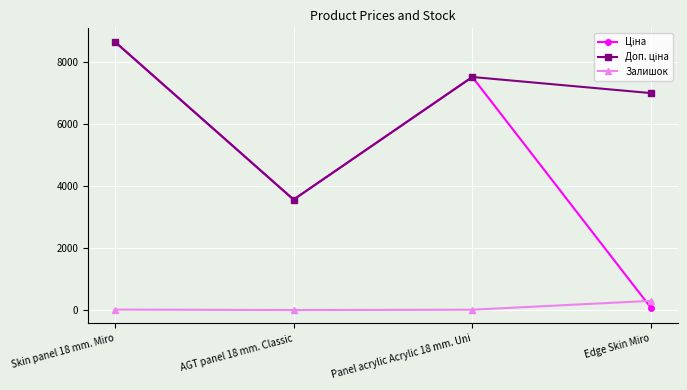

At how many categories does at least one series exceed 6667?

3